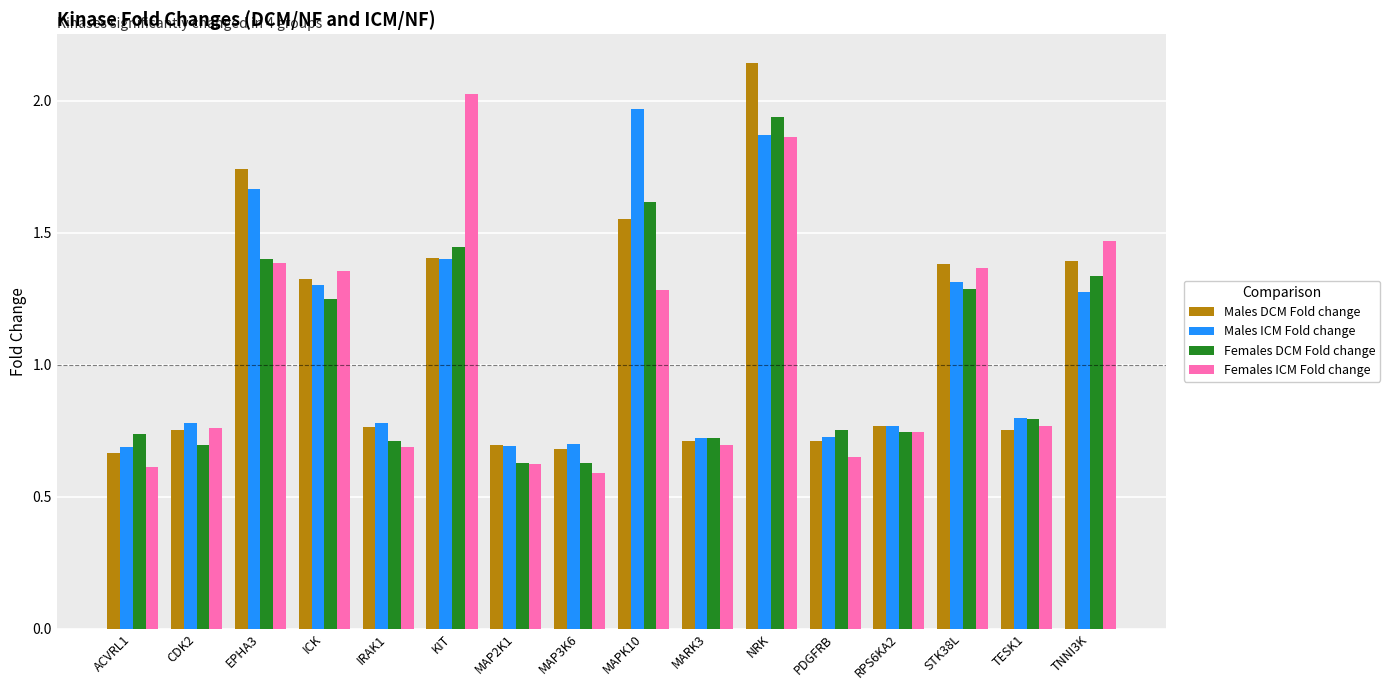

Are the bars grouped side by side (vs. stacked)?

Yes